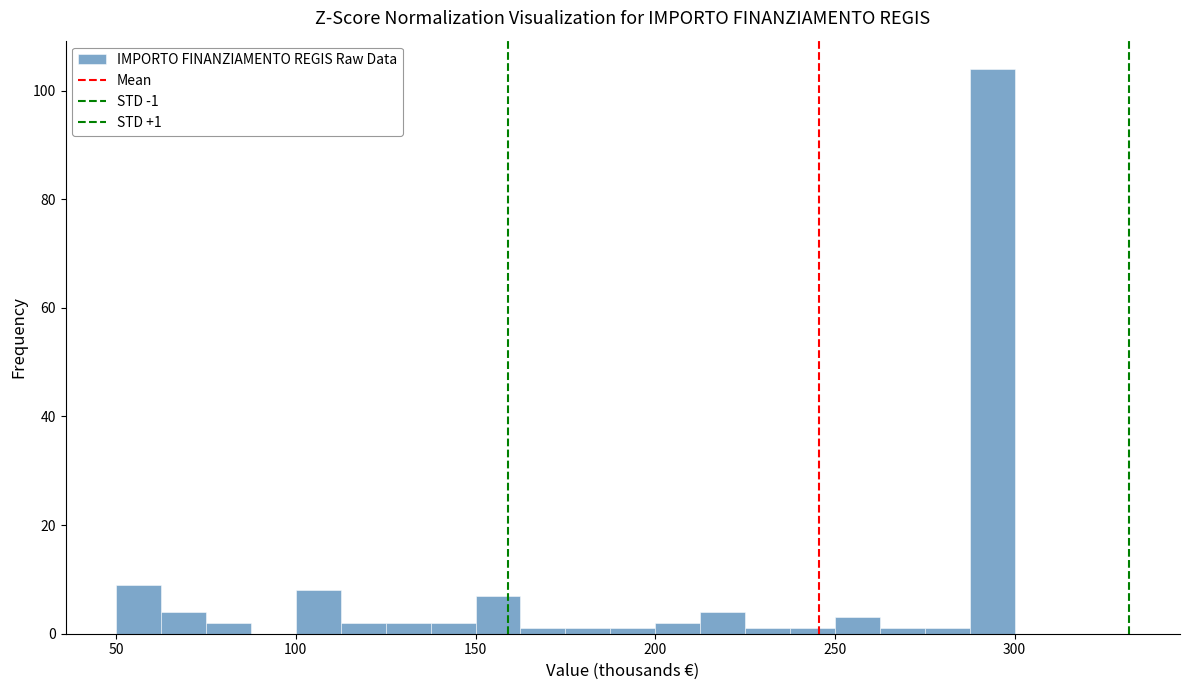

Around what value on the x-axis is the tallest bar? Give the approximate position of its centre, as read against the axis.

295